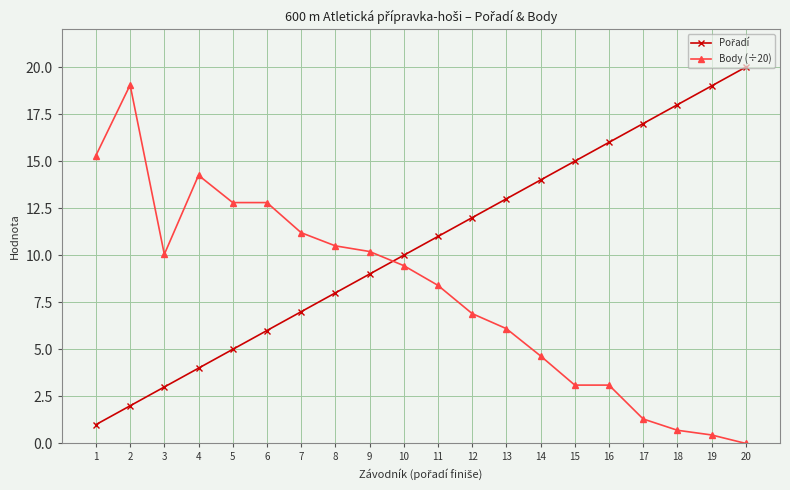

What is the value of the Body (÷20) point at the 7th from the left?

11.2